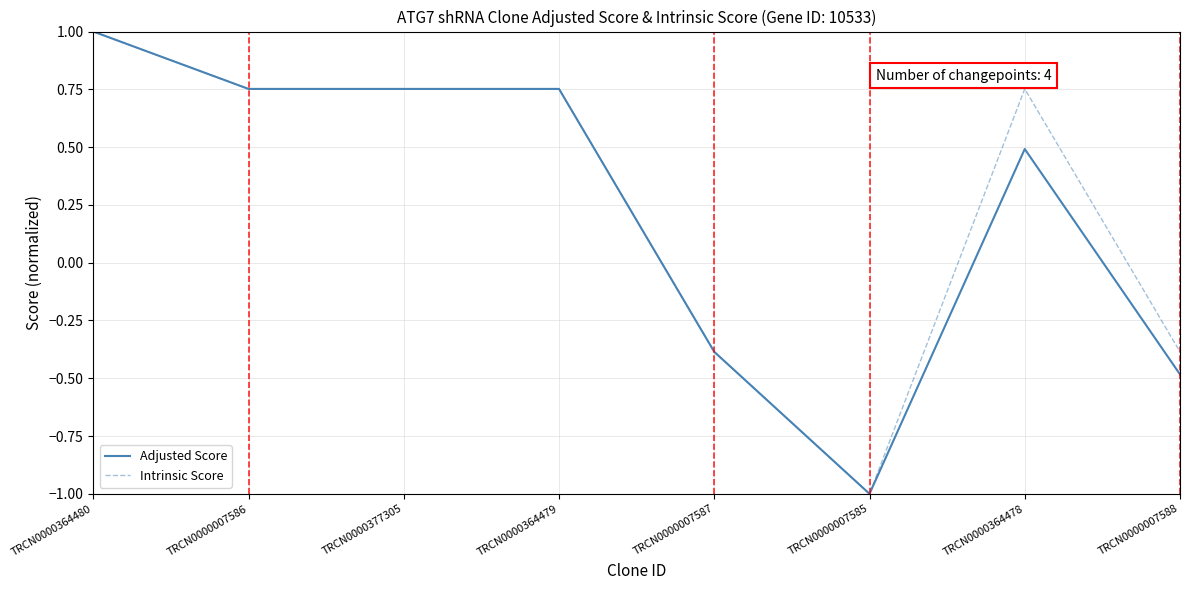

Which series changed the most between TRCN0000364478 and TRCN0000007588?

Intrinsic Score